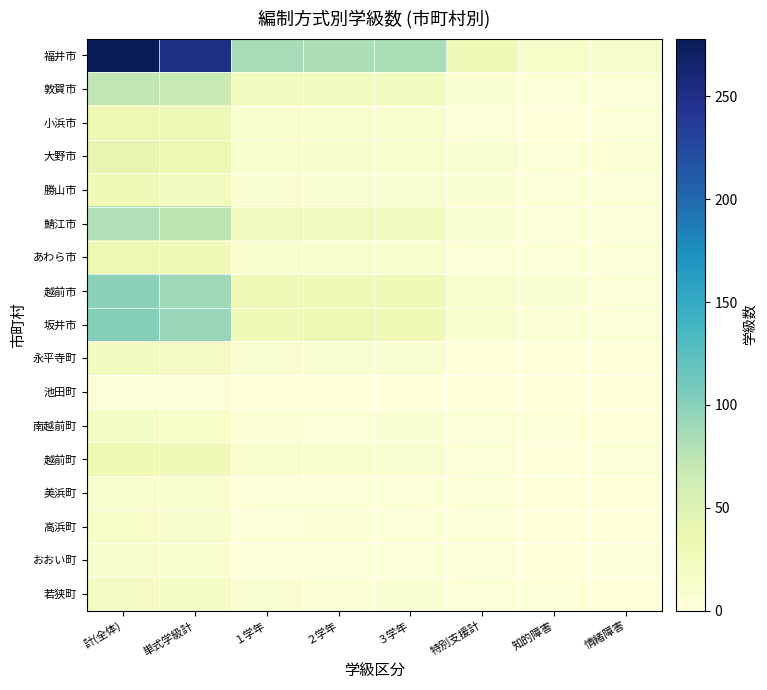

Rank the series at 特別支援計 from highest to lowest value.

福井市, 越前市, 坂井市, 大野市, 敦賀市, 勝山市, 鯖江市, あわら市, 越前町, 小浜市, 南越前町, おおい町, 若狭町, 美浜町, 高浜町, 永平寺町, 池田町